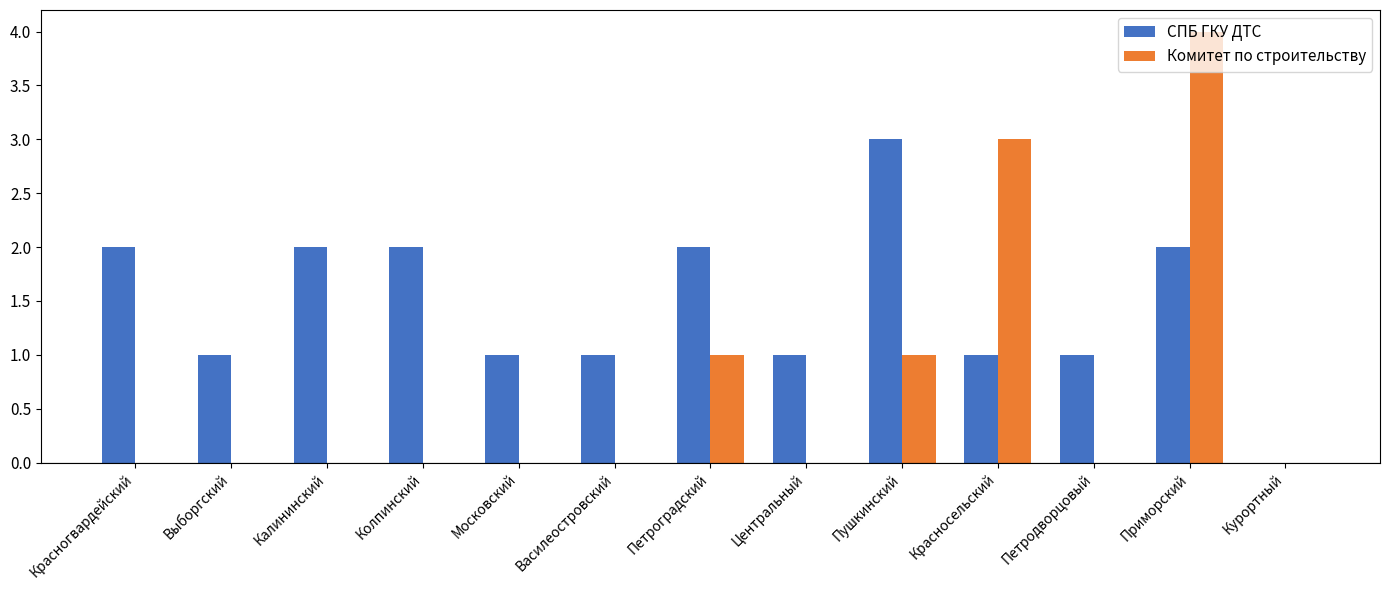

Is the value of СПБ ГКУ ДТС at Красногвардейский greater than the value of Комитет по строительству at Курортный?

Yes